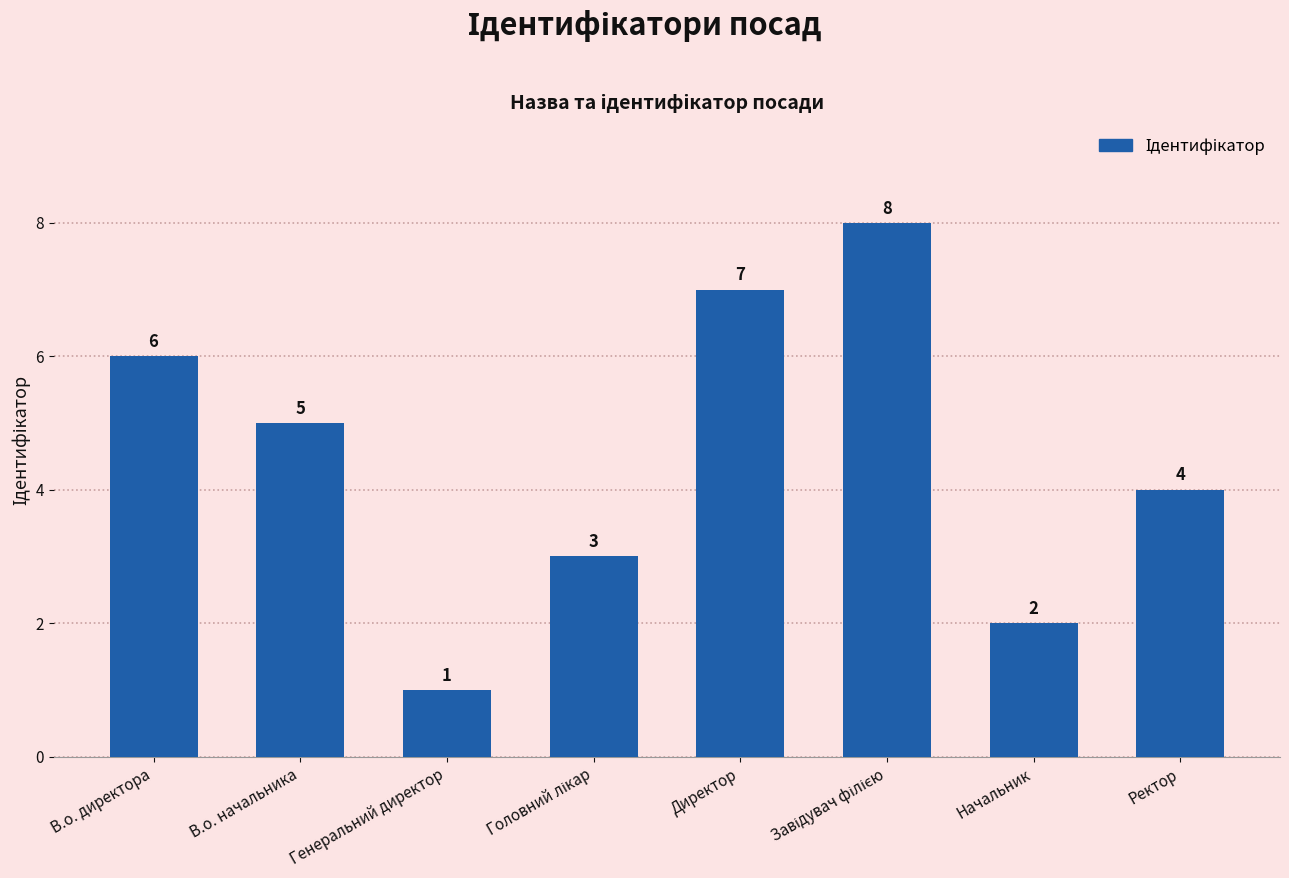

Are the bars horizontal?

No